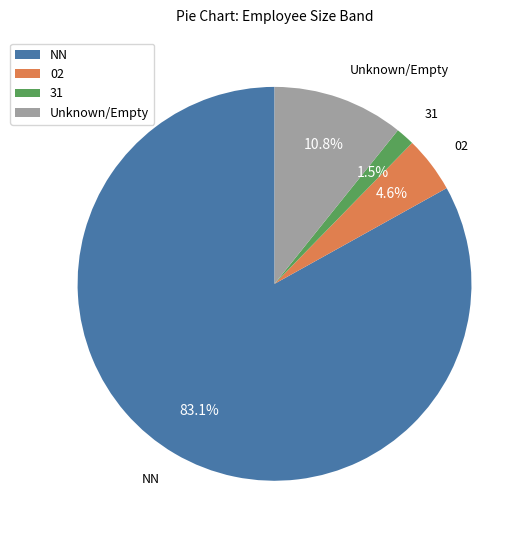

Rank the categories by value from highest to lowest.

NN, Unknown/Empty, 02, 31